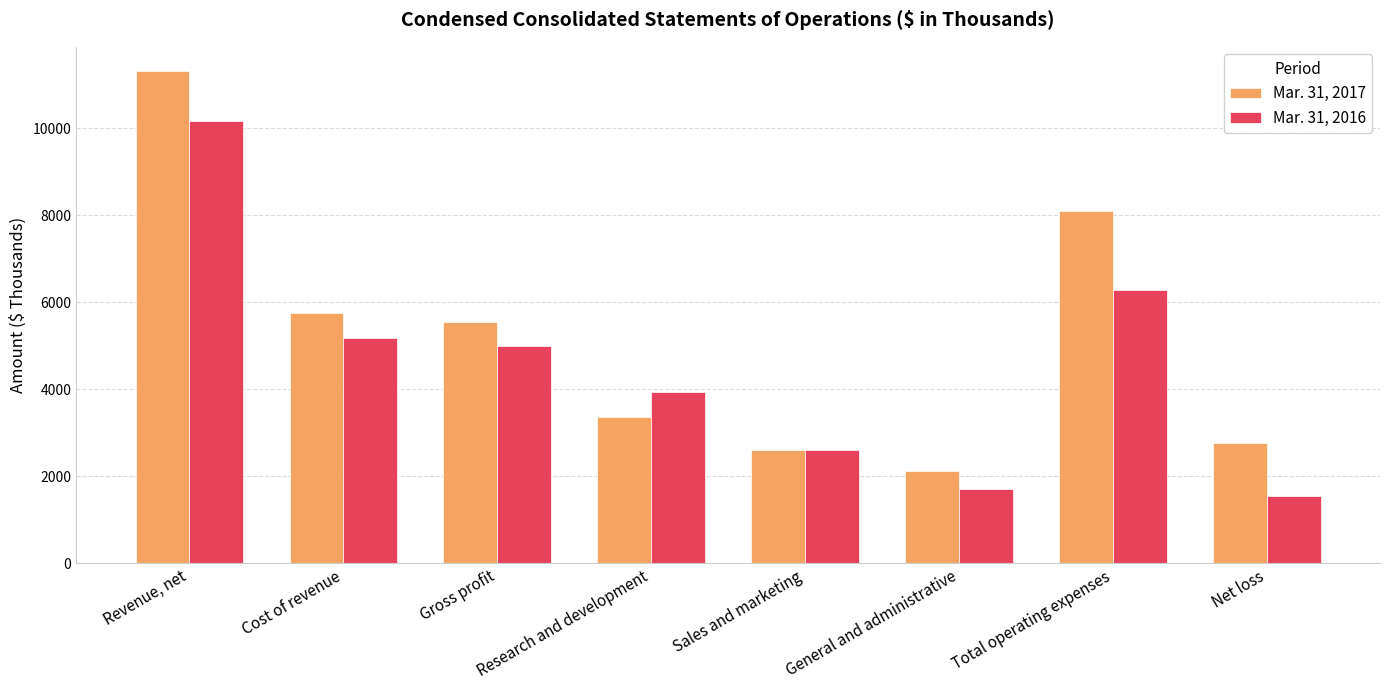

How many data points does each series have?

8